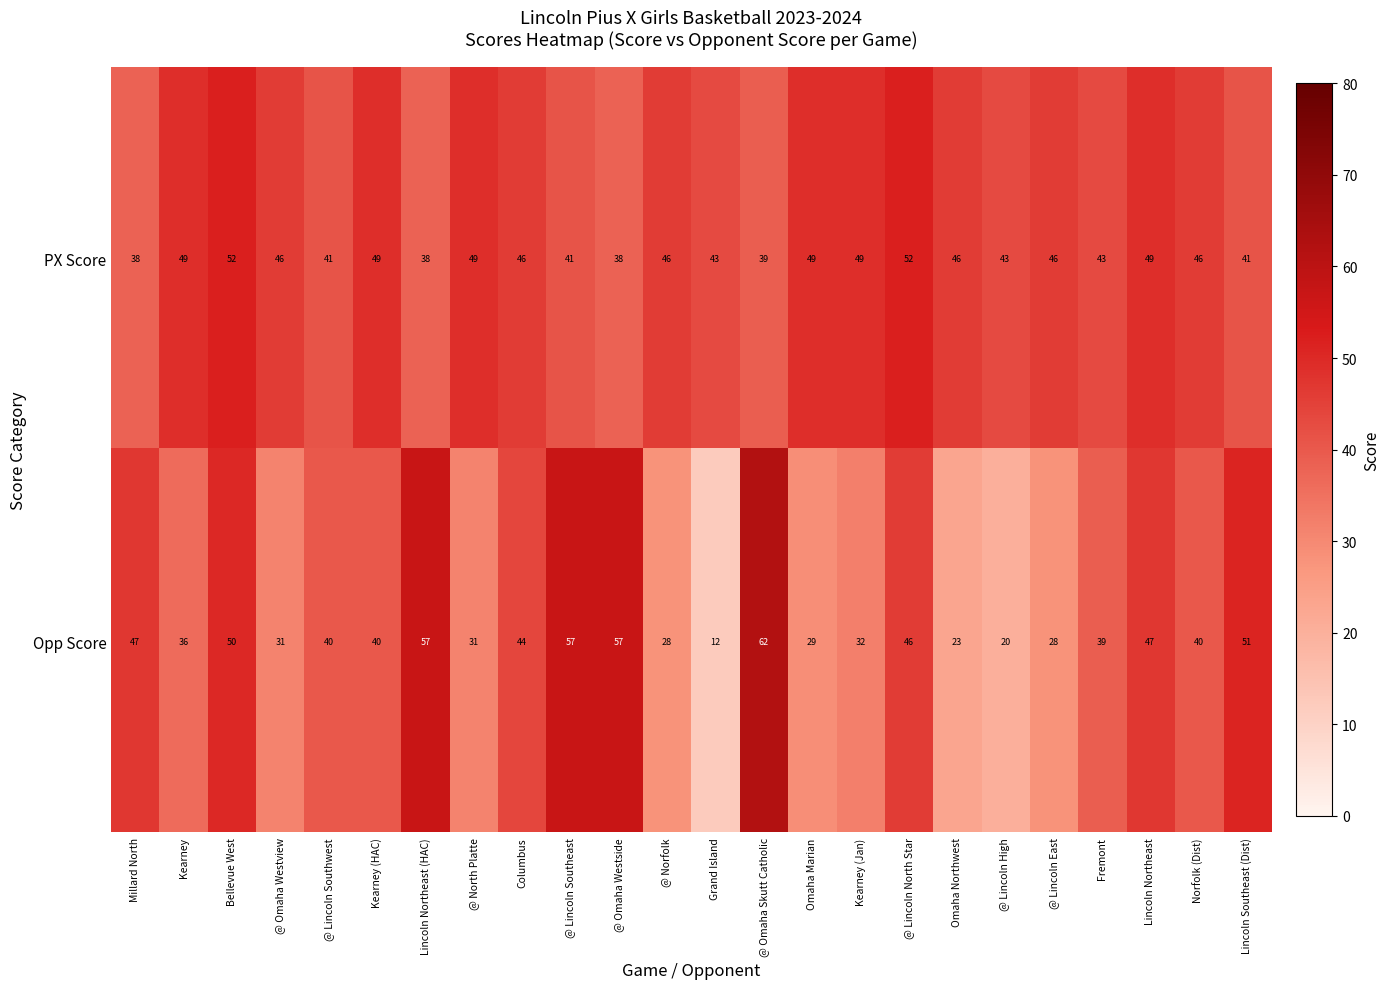

What is the lowest value of the PX Score series?

38